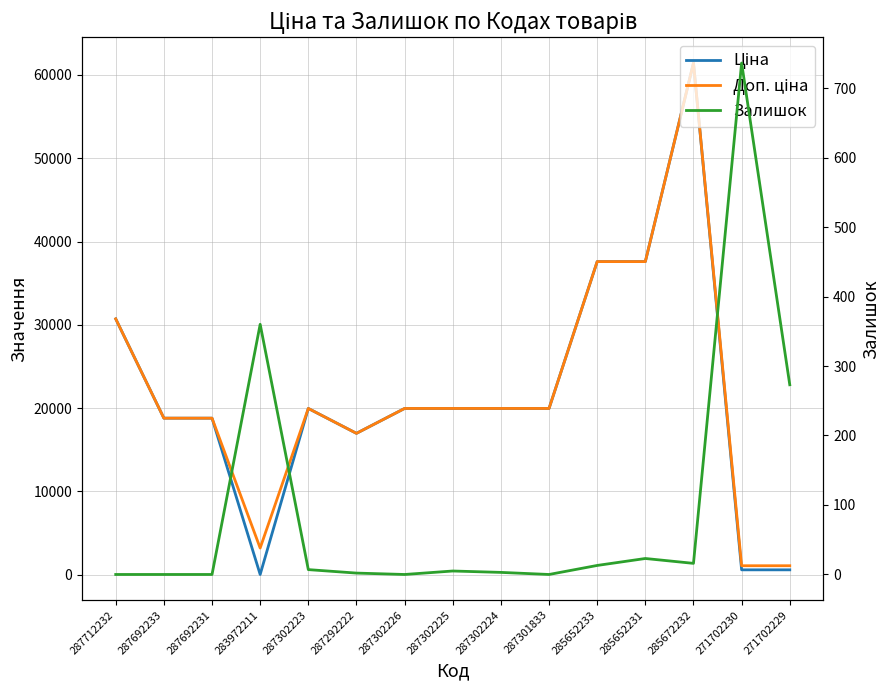

Reading left to right, what are all the values shown in this chart?

Ціна: 287712232=30717.1	287692233=18796.8	287692231=18796.8	283972211=32.0	287302223=19964.2	287292222=16976.3	287302226=19964.2	287302225=19964.2	287302224=19964.2	287301833=19964.2	285652233=37593.6	285652231=37593.6	285672232=61434.3	271702230=589.9	271702229=589.9
Доп. ціна: 287712232=30717.1	287692233=18796.8	287692231=18796.8	283972211=3205.0	287302223=19964.2	287292222=16976.3	287302226=19964.2	287302225=19964.2	287302224=19964.2	287301833=19964.2	285652233=37593.6	285652231=37593.6	285672232=61434.3	271702230=1081.7	271702229=1081.7
Залишок: 287712232=0.0	287692233=0.0	287692231=0.0	283972211=360.0	287302223=7.0	287292222=2.0	287302226=0.0	287302225=5.0	287302224=3.0	287301833=0.0	285652233=13.0	285652231=23.0	285672232=16.0	271702230=736.0	271702229=273.0